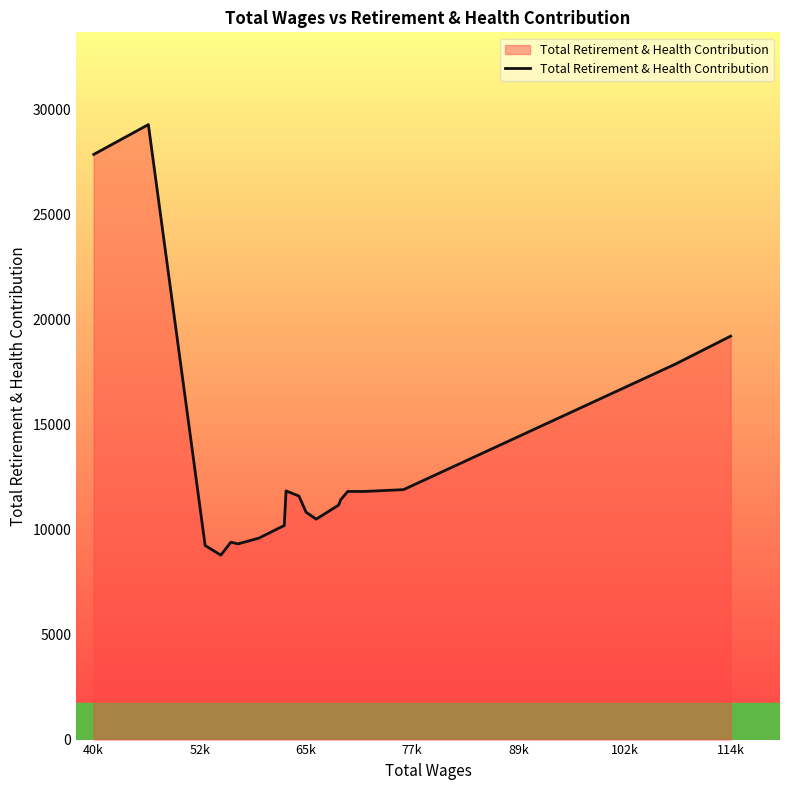

What is the greatest value displayed?

29262